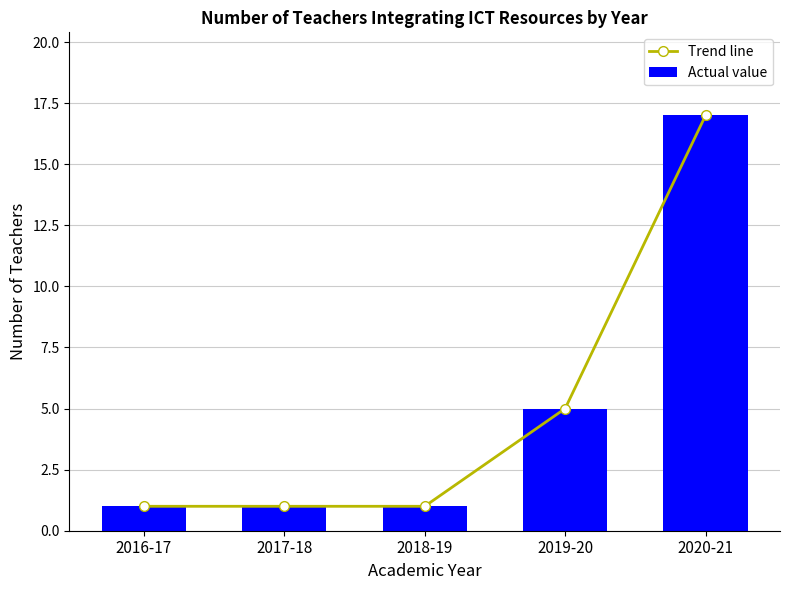

List the series in order of their peak value, highest first.

Trend line, Actual value